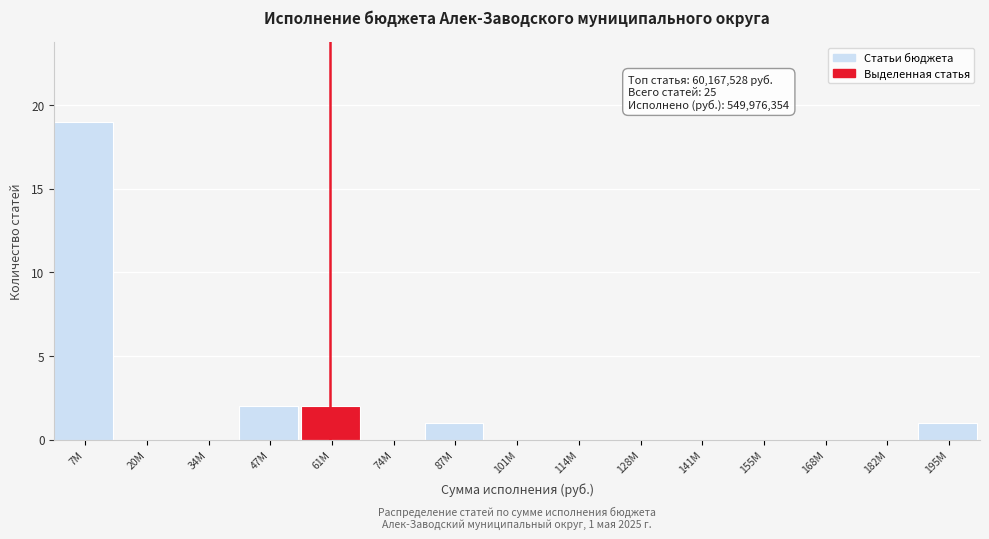

Reading left to right, list all the values displayed in this chart.

7M=19	20M=0	34M=0	47M=2	61M=2	74M=0	87M=1	101M=0	114M=0	128M=0	141M=0	155M=0	168M=0	182M=0	195M=1